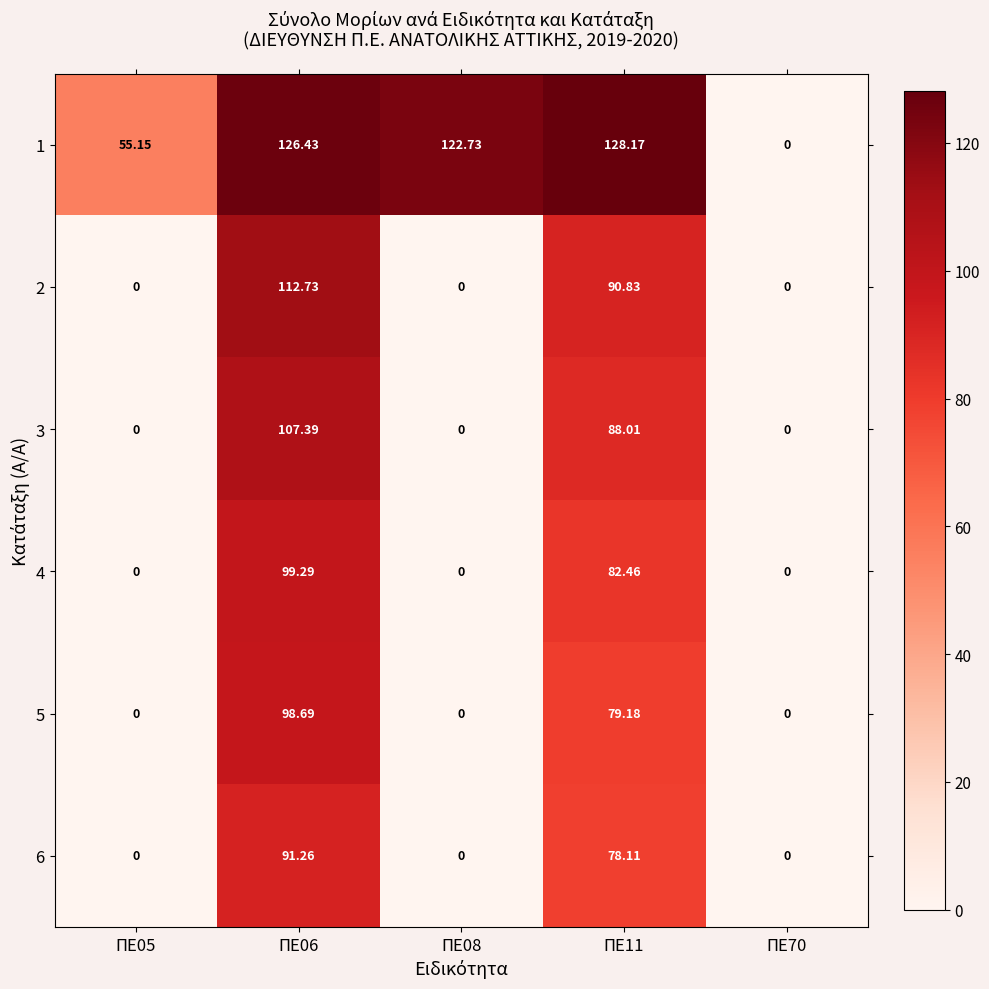

Count the number of data series in this chart.

6